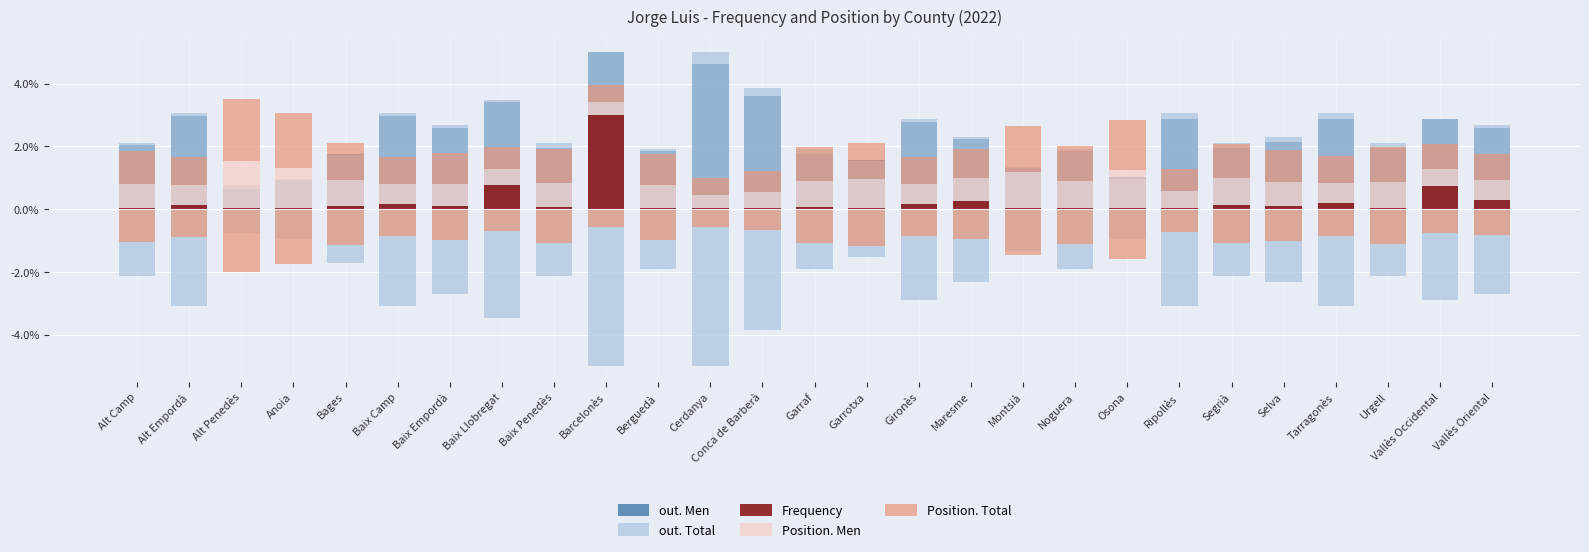

How many data points in out. Total are above 2?

18